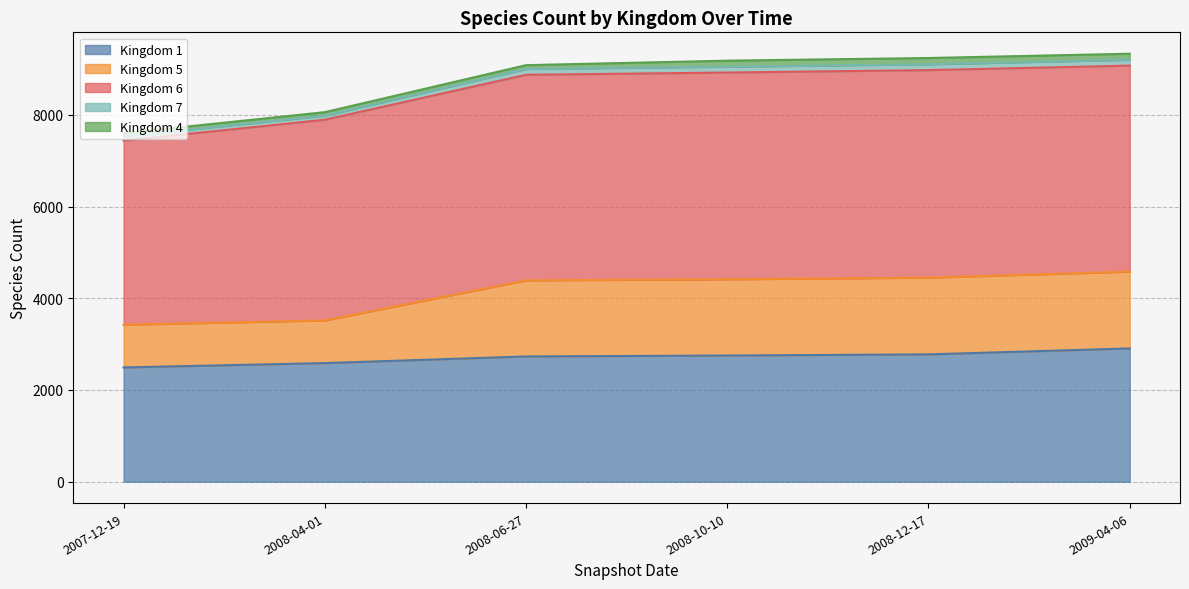

Does the chart display data point markers on the line(s)?

No